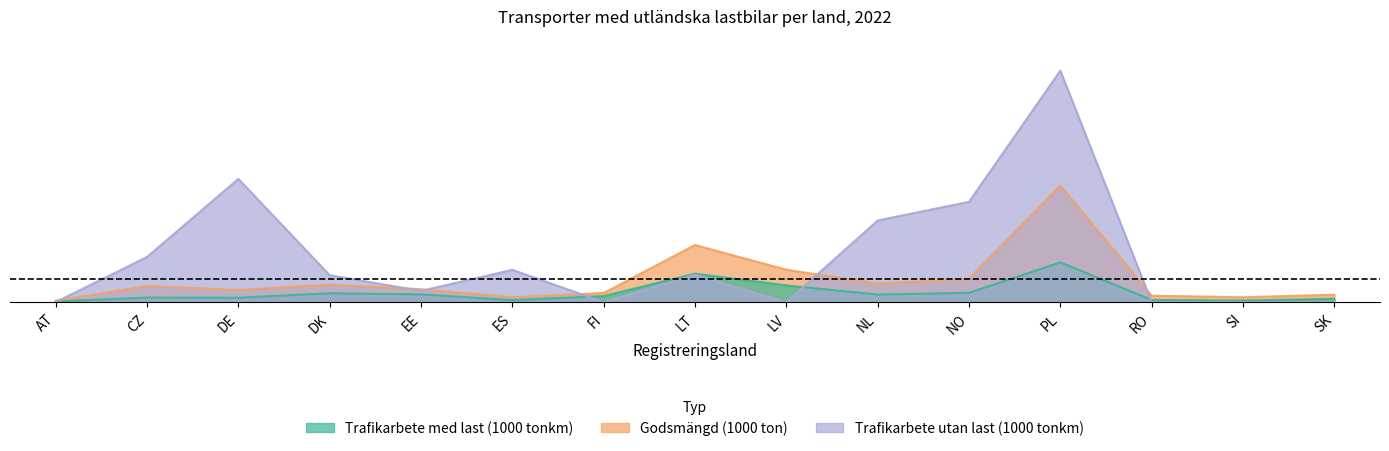

At which label is Trafikarbete med last (1000 tonkm) closest to 0?

AT